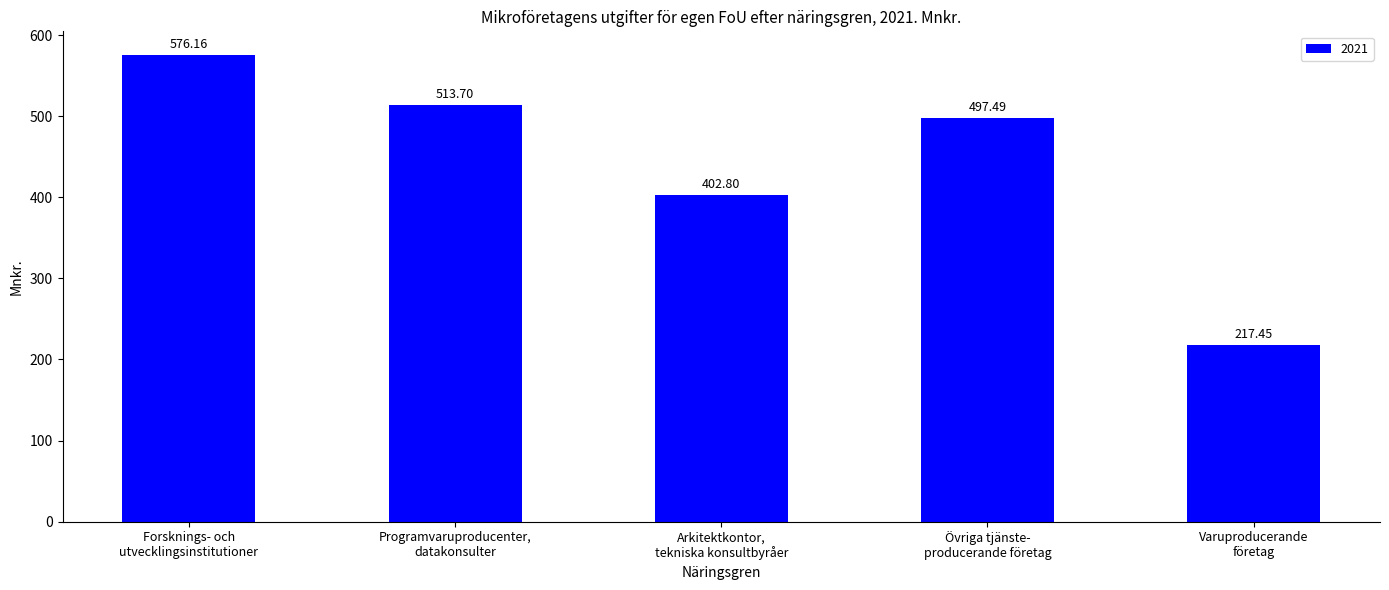

List the labels in order of value, largest first.

Forsknings- och
utvecklingsinstitutioner, Programvaruproducenter,
datakonsulter, Övriga tjänste-
producerande företag, Arkitektkontor,
tekniska konsultbyråer, Varuproducerande
företag